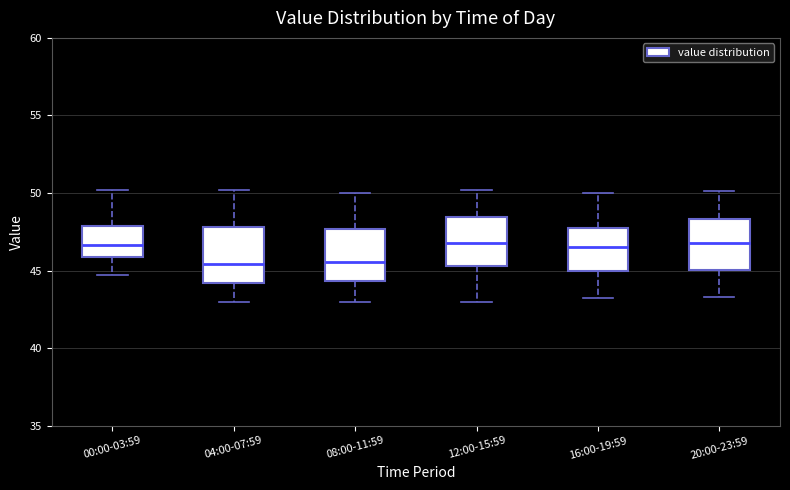

Reading left to right, transcribe this box plot: for each box, give where its median line is, the range the box spans, and where its two whiskers end, as read against the y-axis. The values are not printed on the chart, so give them approximately, as read against the axis.

00:00-03:59: median 46.5, box 46.0 to 48.0, whiskers 44.5 to 50.0
04:00-07:59: median 45.5, box 44.0 to 48.0, whiskers 43.0 to 50.0
08:00-11:59: median 45.5, box 44.5 to 47.5, whiskers 43.0 to 50.0
12:00-15:59: median 47.0, box 45.5 to 48.5, whiskers 43.0 to 50.0
16:00-19:59: median 46.5, box 45.0 to 48.0, whiskers 43.0 to 50.0
20:00-23:59: median 47.0, box 45.0 to 48.5, whiskers 43.5 to 50.0